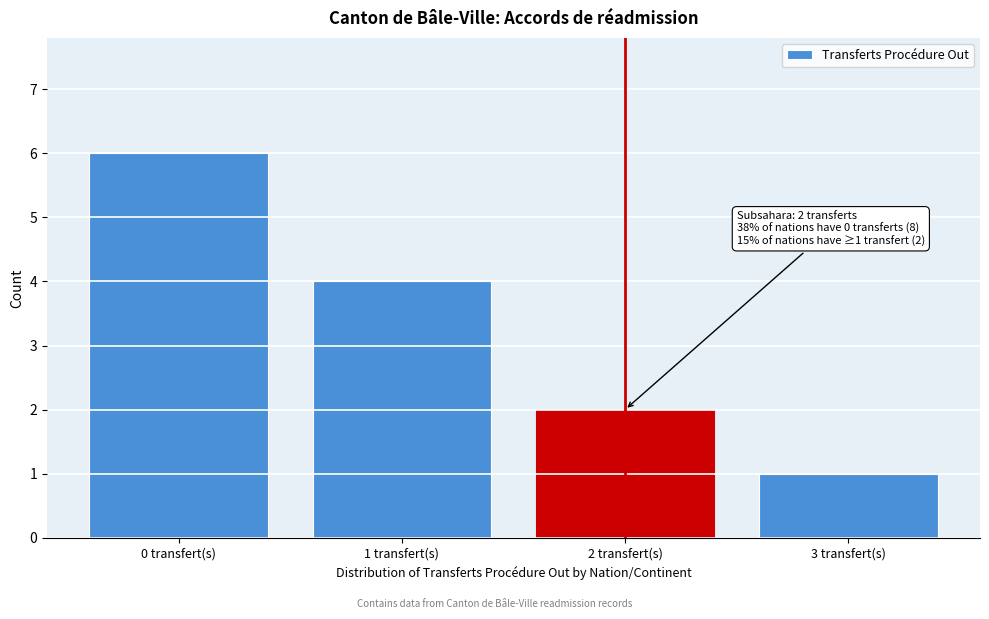

Reading left to right, list all the values displayed in this chart.

6	4	2	1